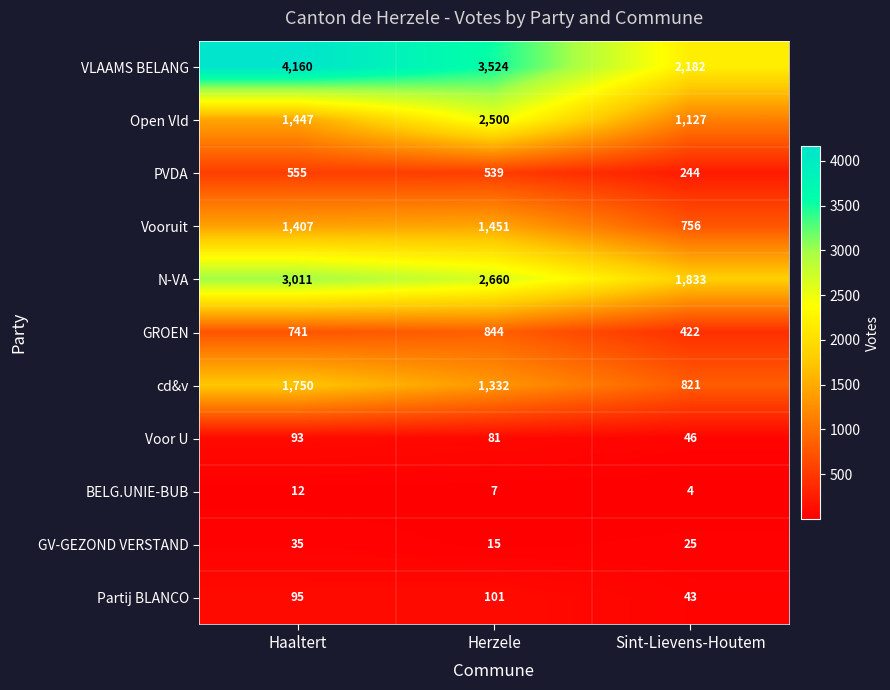

At which category does the chart reach its minimum across all series?

Sint-Lievens-Houtem